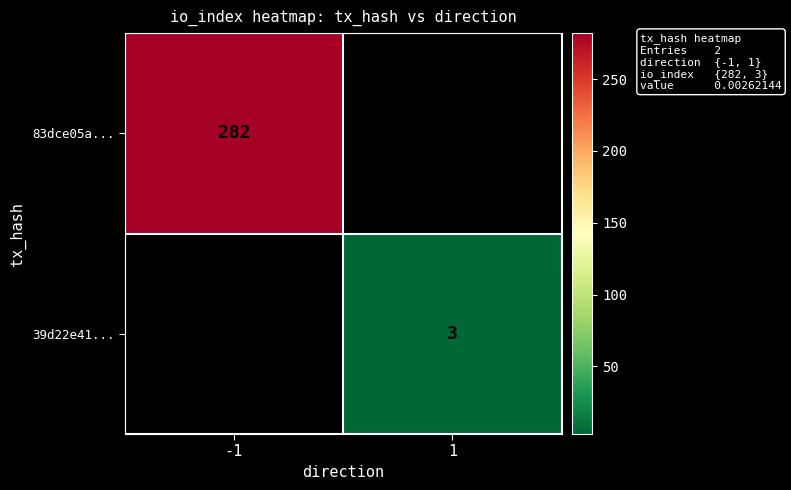

Is it true that 83dce05a... equals 282 at -1?

True